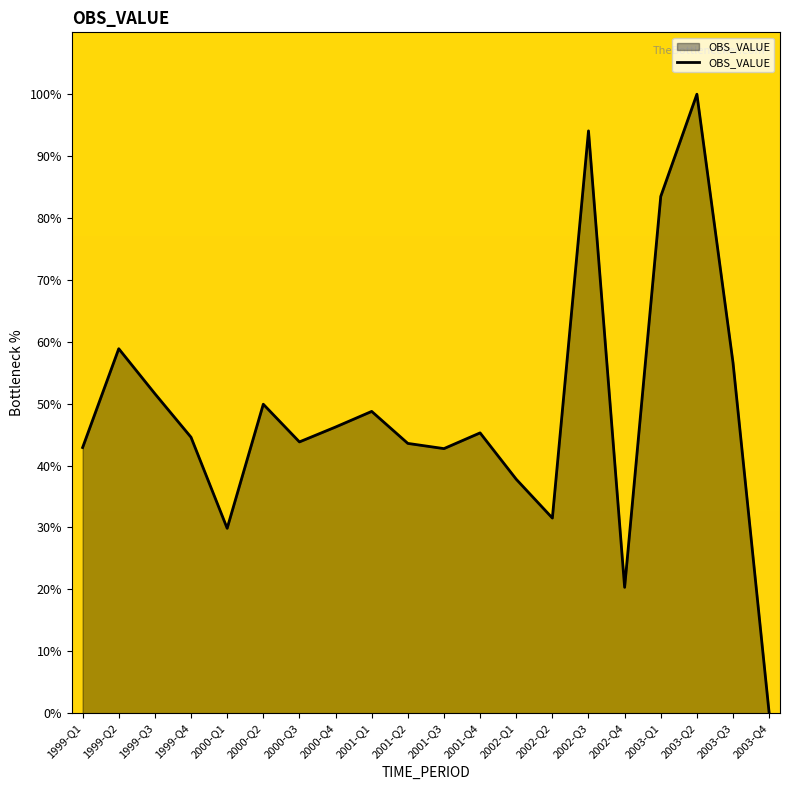

True or false: the data shows 45.3 at 2001-Q4.

True